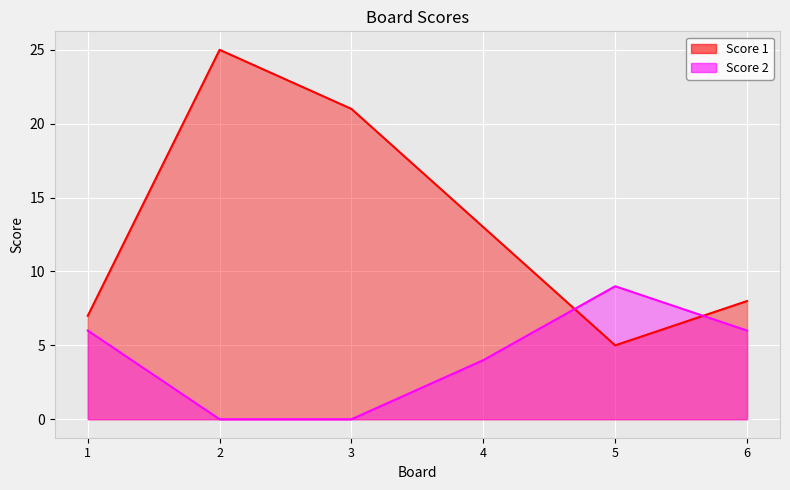

Reading right to left, transcribe all the data shown in this chart.

Score 1: 6=8	5=5	4=13	3=21	2=25	1=7
Score 2: 6=6	5=9	4=4	3=0	2=0	1=6